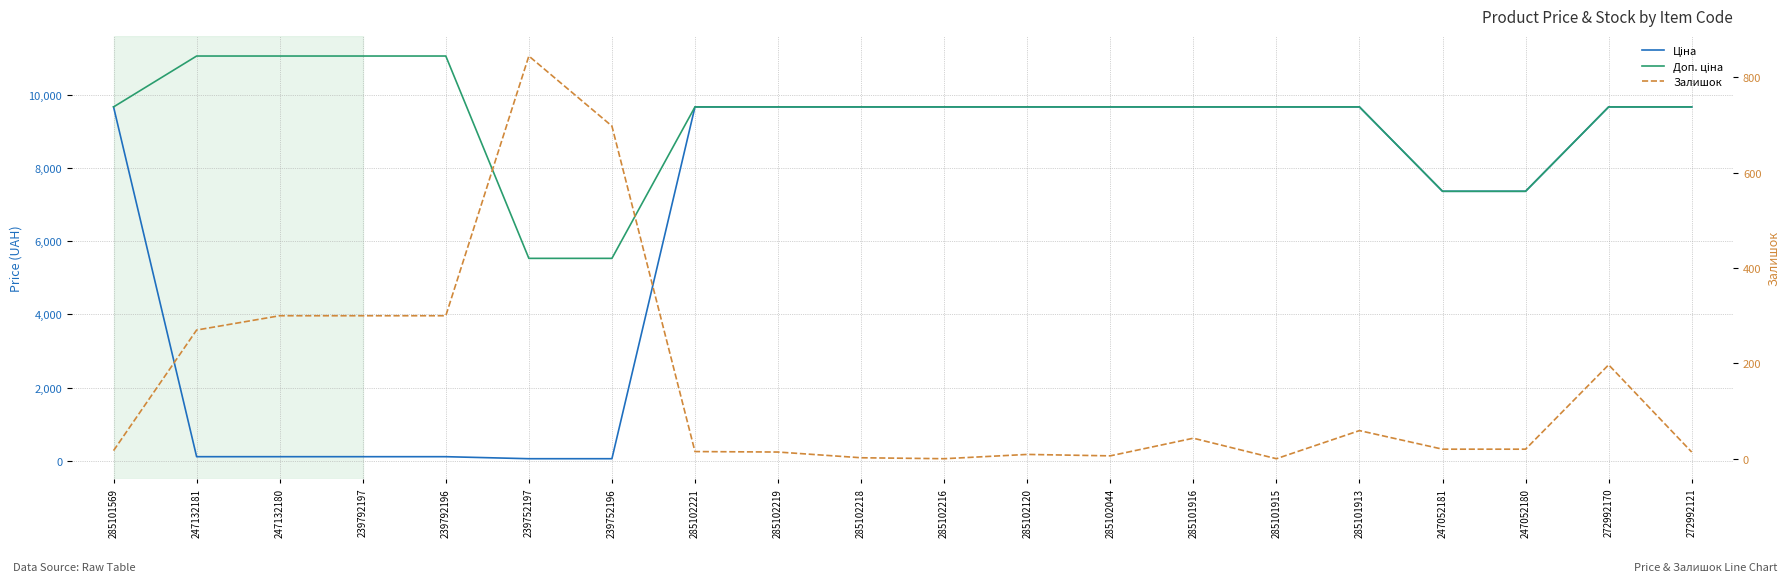

What is the total value across all series at 247132180?

11465.5